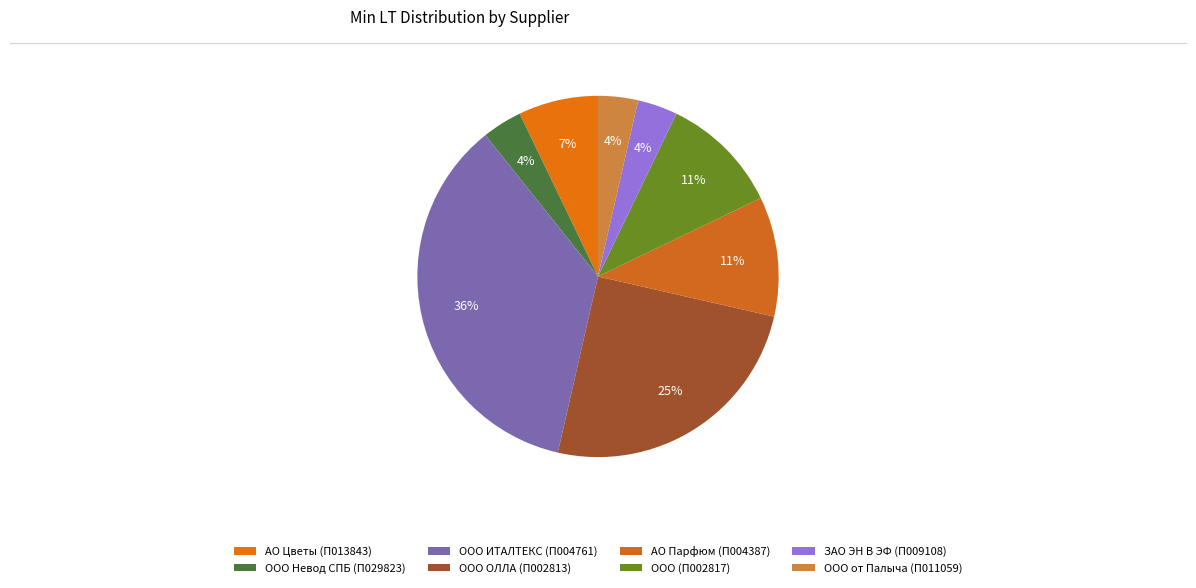

The ООО (П002817) slice represents 1% of the pie. True or false?

False